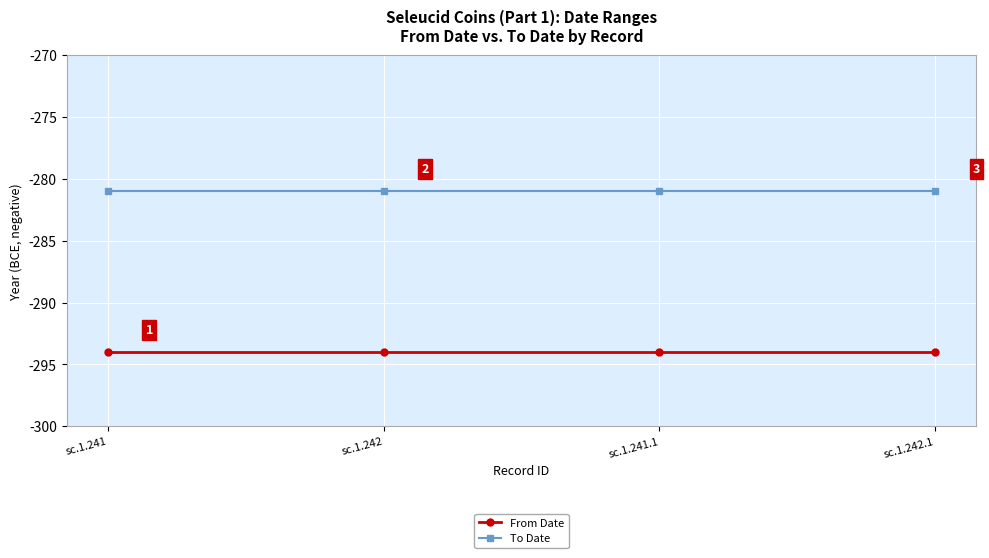

The From Date series shows -294 at sc.1.241.1. True or false?

True